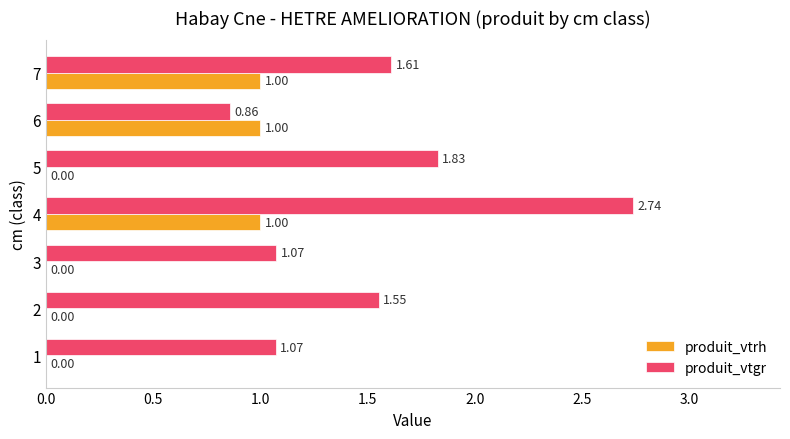

What is the sum of the produit_vtgr values at 5 and 4?

4.6